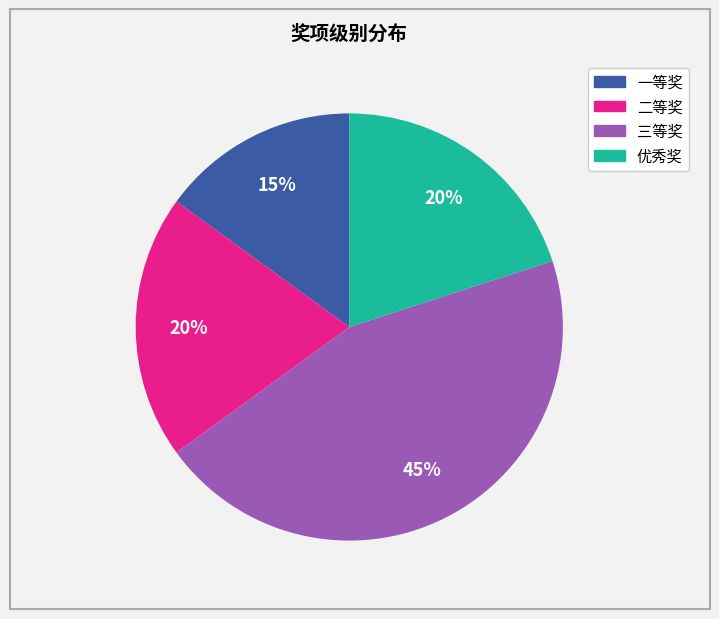

Which category has the biggest portion of the pie?

三等奖